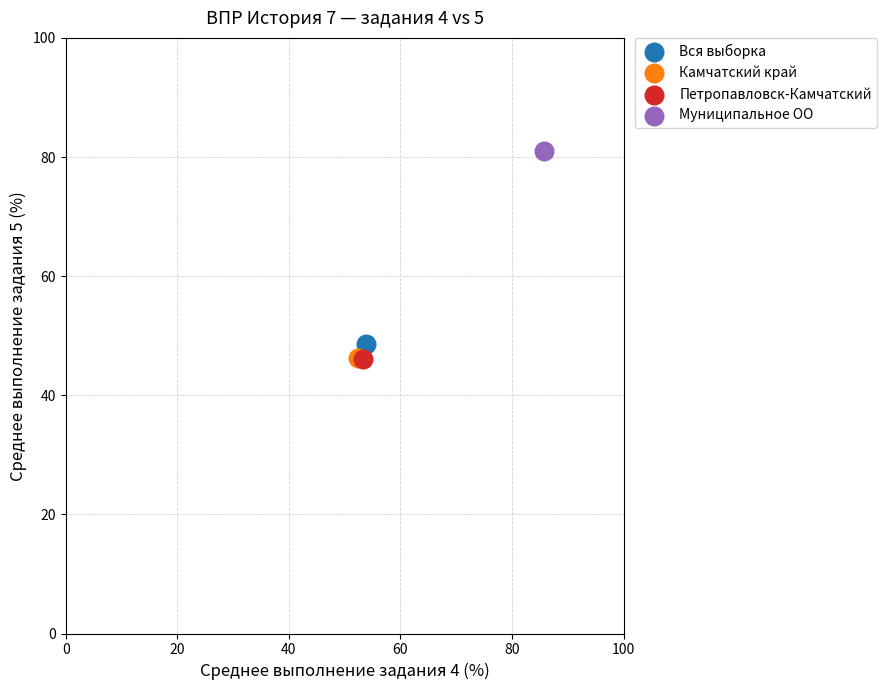

What are all the series names shown in the legend?

Вся выборка, Камчатский край, Петропавловск-Камчатский, Муниципальное ОО